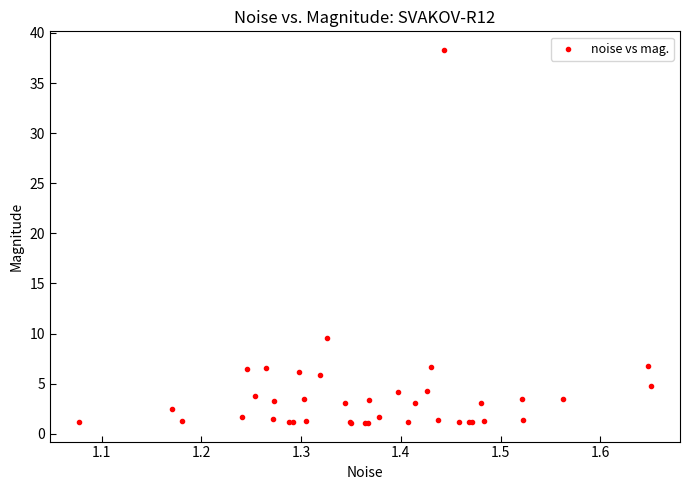

What Y value in the scatter plot is closest to 19?

9.5